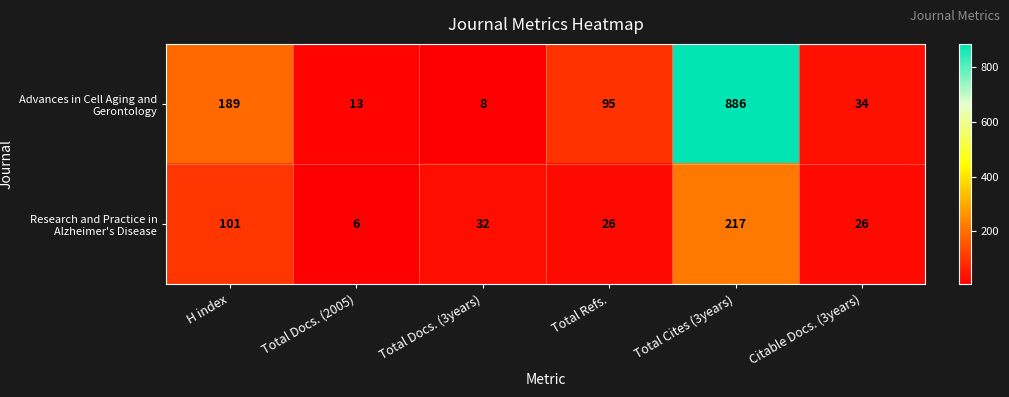

At which label is Research and Practice in Alzheimer's Disease closest to 111?

H index